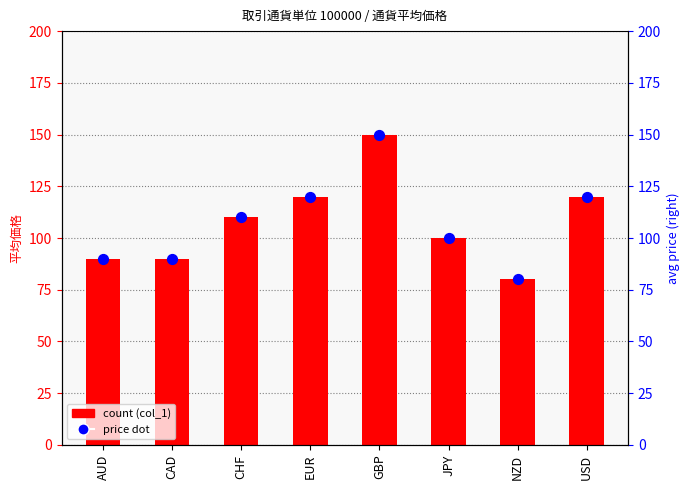

What is the total value across all series at AUD?

180